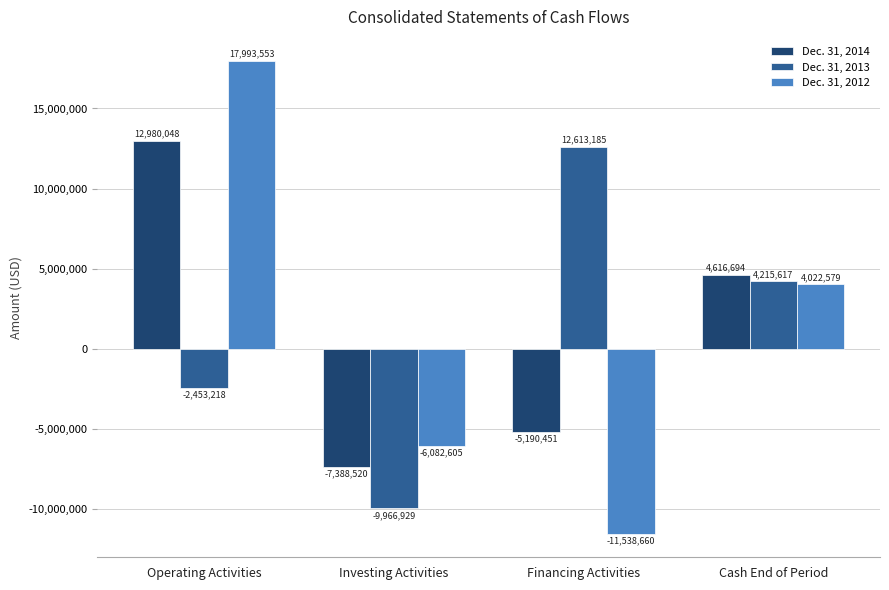

How many bars are there in total?

12